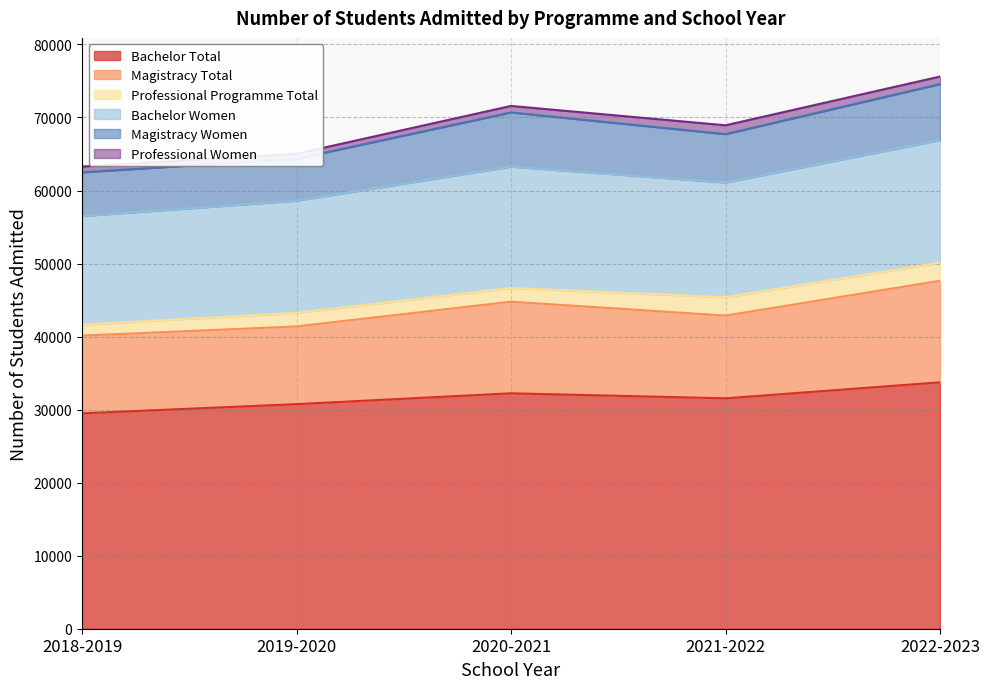

What is the label of the 3rd point from the right?

2020-2021